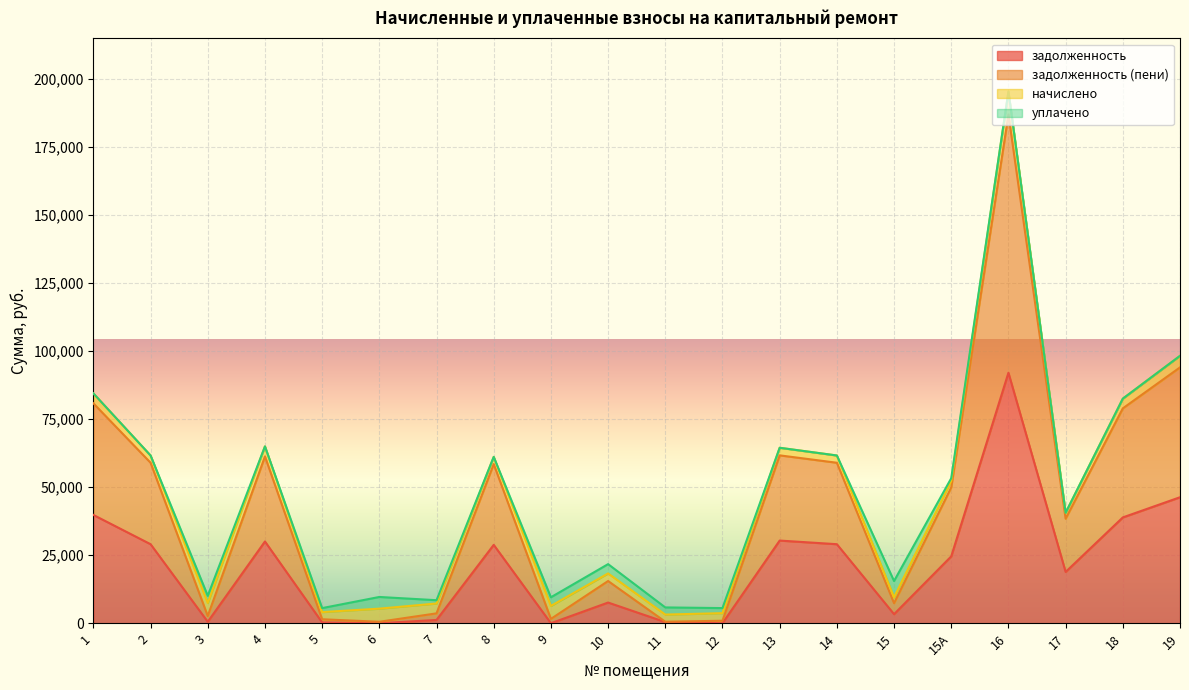

Between 8 and 17, which series saw the biggest shift?

задолженность (пени)